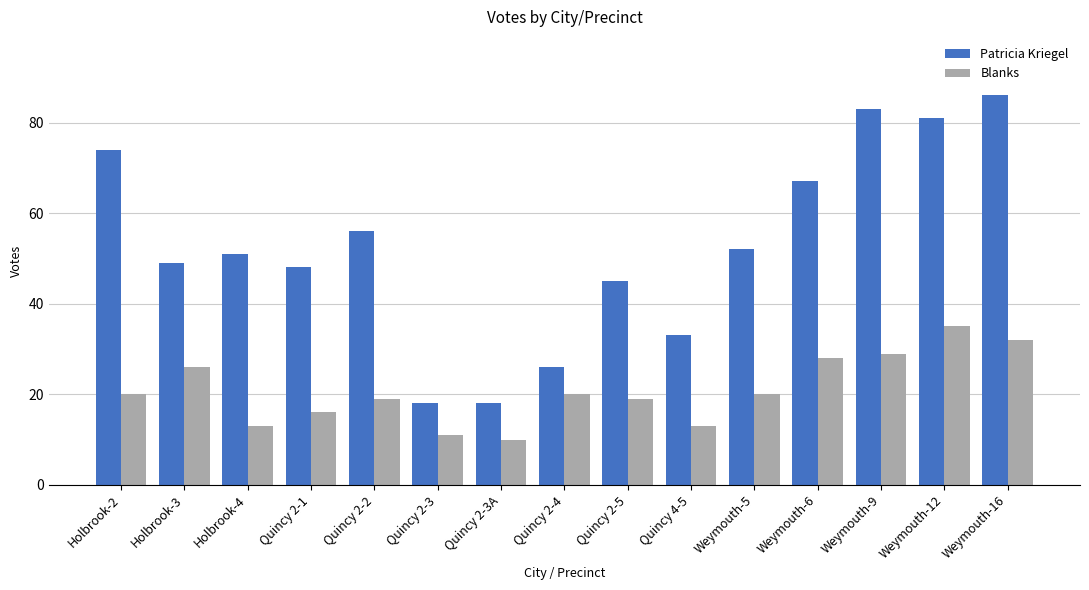

How many categories are shown in the chart?

15